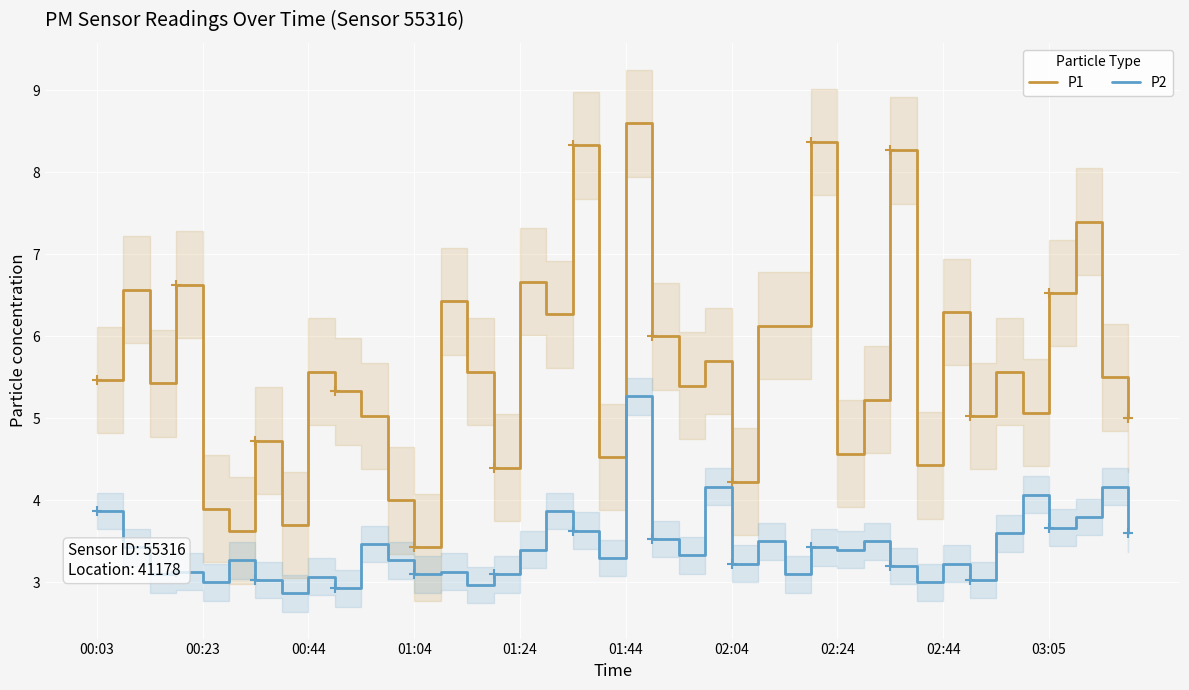

Rank the series by their average value, from lowest to highest.

P2, P1